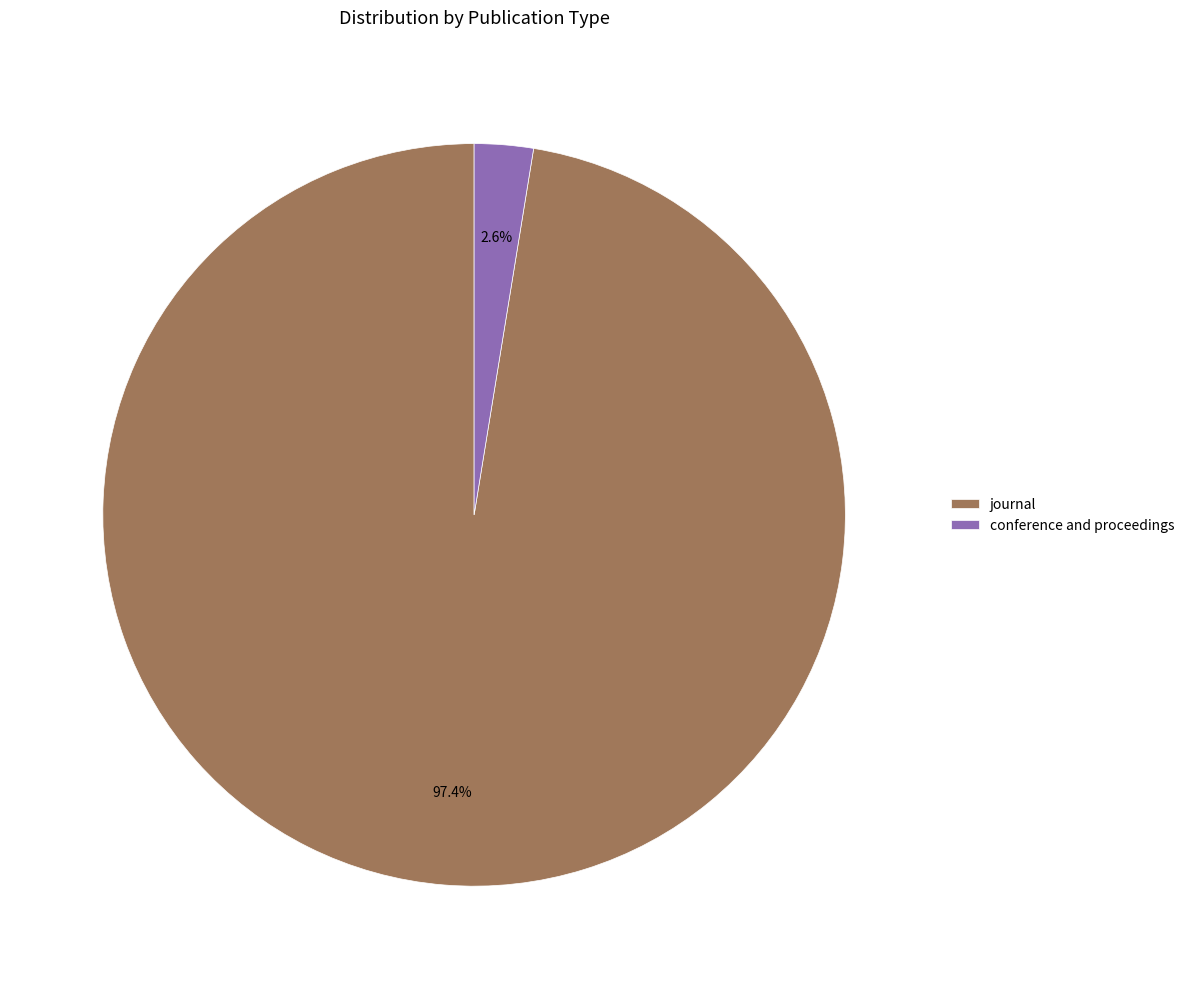

To the nearest percent, what is the average slice percentage?

50%